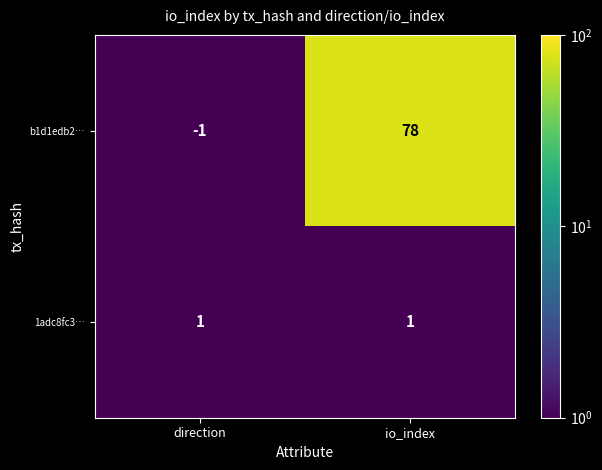

Reading left to right, list all the values displayed in this chart.

b1d1edb2…: direction=-1	io_index=78
1adc8fc3…: direction=1	io_index=1